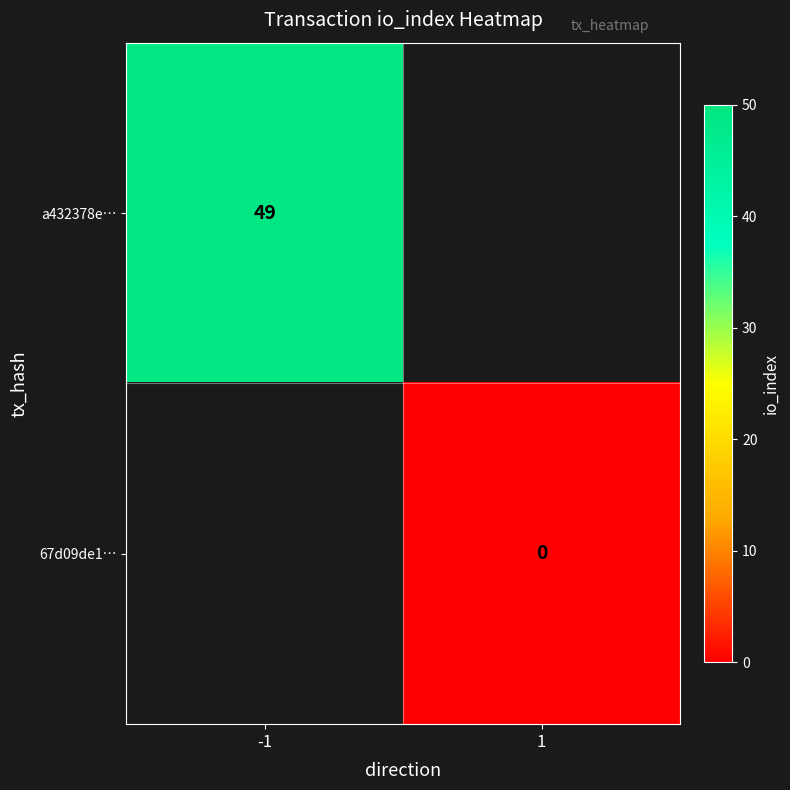

Is the value of 67d09de1… at 1 greater than the value of a432378e… at -1?

No